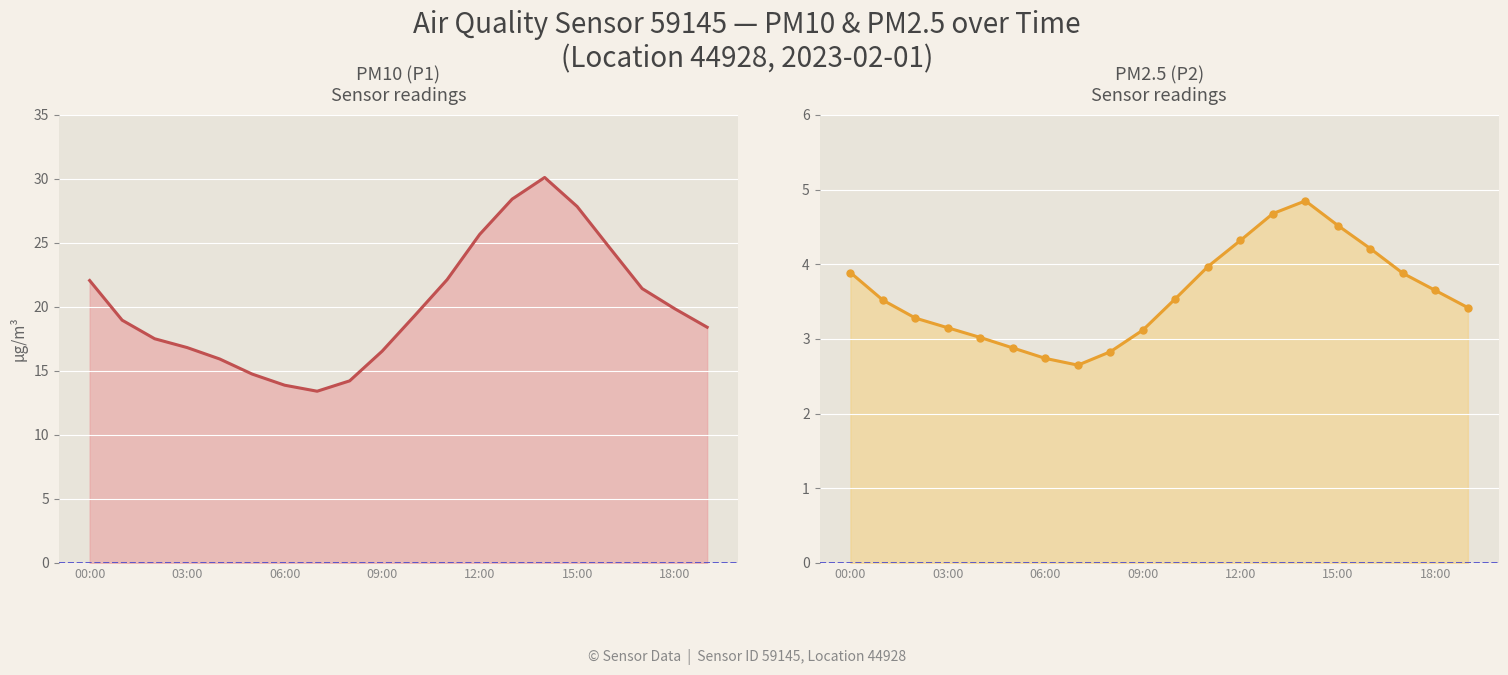

True or false: P1 and P2 cross at least once.

False